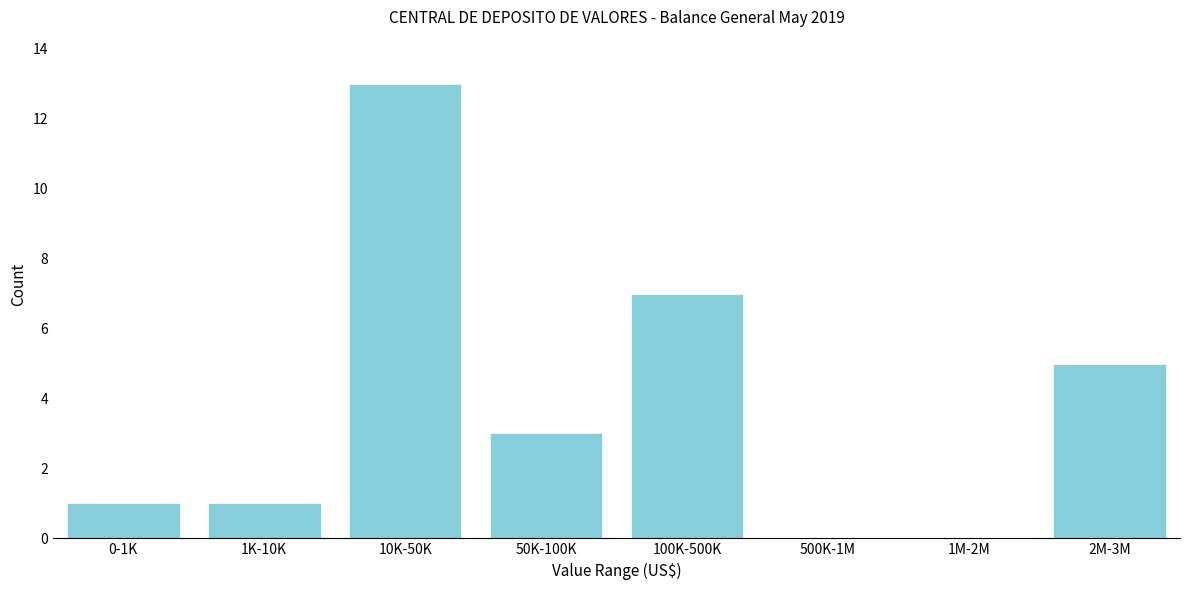

Reading left to right, what are all the values shown in this chart?

0-1K=1	1K-10K=1	10K-50K=13	50K-100K=3	100K-500K=7	500K-1M=0	1M-2M=0	2M-3M=5